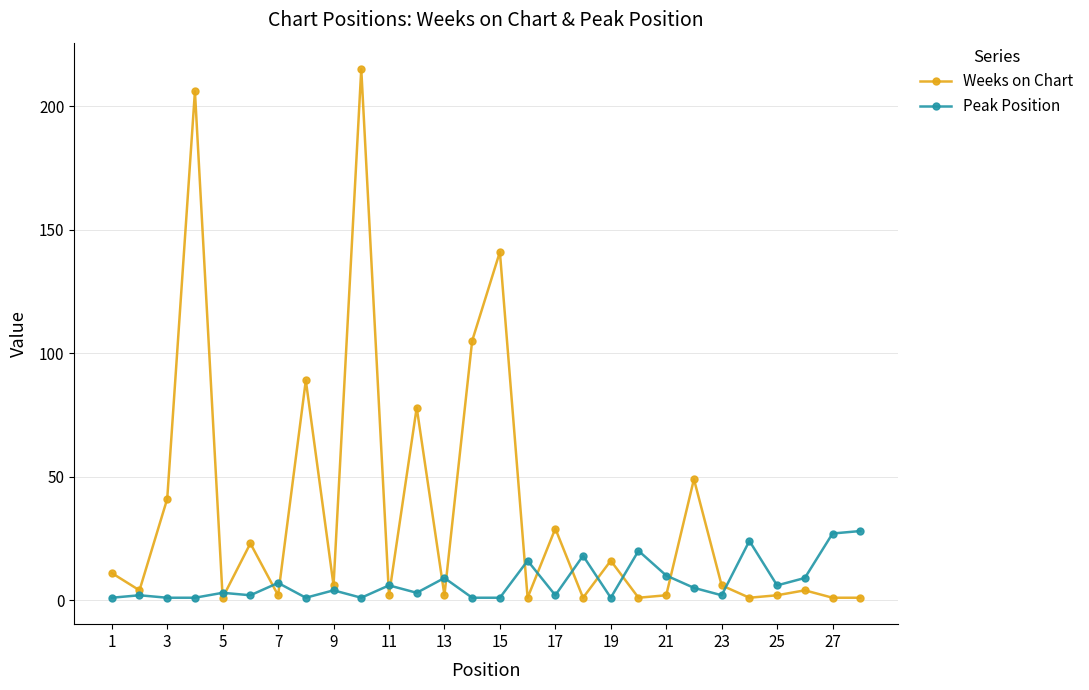

What is the maximum value shown in the chart?

215